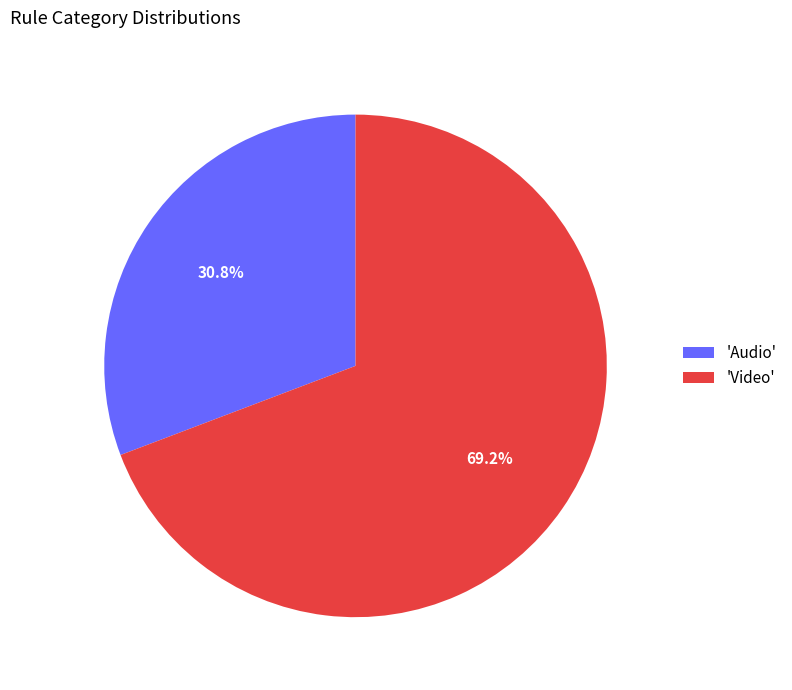

Is there a majority slice in this chart?

Yes